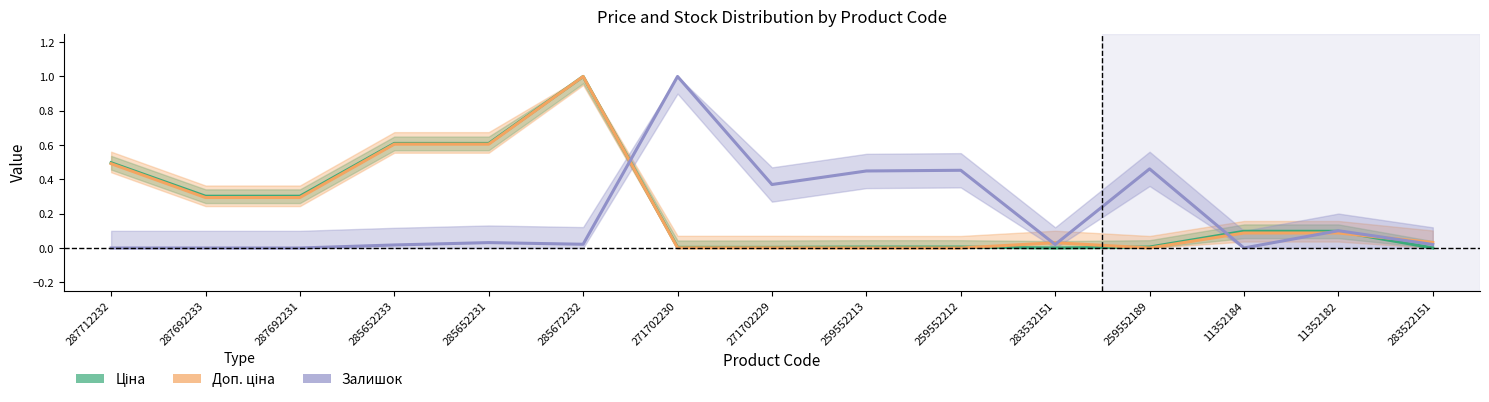

Reading left to right, list all the values displayed in this chart.

Ціна: 0.5	0.3	0.3	0.6	0.6	1.0	0.0	0.0	0.0	0.0	0.0	0.0	0.1	0.1	0.0
Доп. ціна: 0.5	0.3	0.3	0.6	0.6	1.0	0.0	0.0	0.0	0.0	0.0	0.0	0.1	0.1	0.0
Залишок: 0.0	0.0	0.0	0.0	0.0	0.0	1.0	0.4	0.4	0.5	0.0	0.5	0.0	0.1	0.0